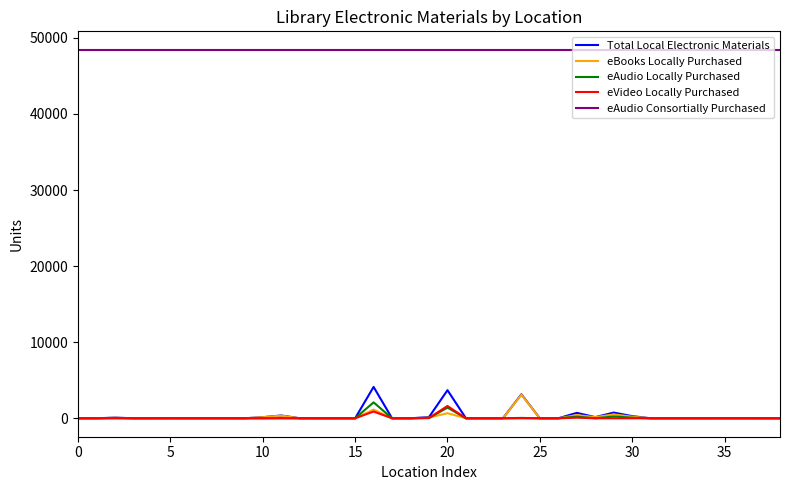

What is the maximum value shown in the chart?

48436